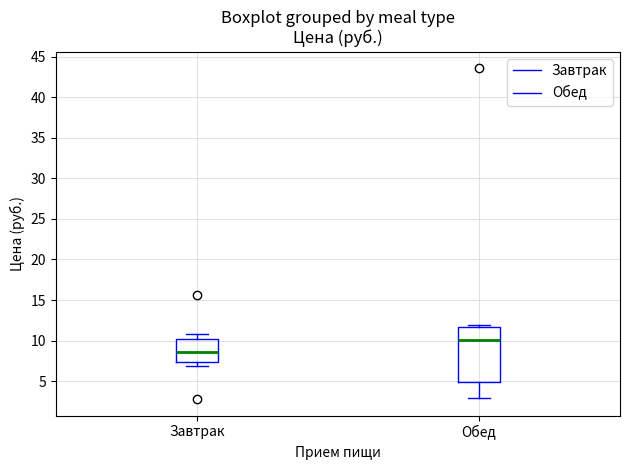

Comparing the boxes themselves (not the whiskers), which one is the tallest?

Обед